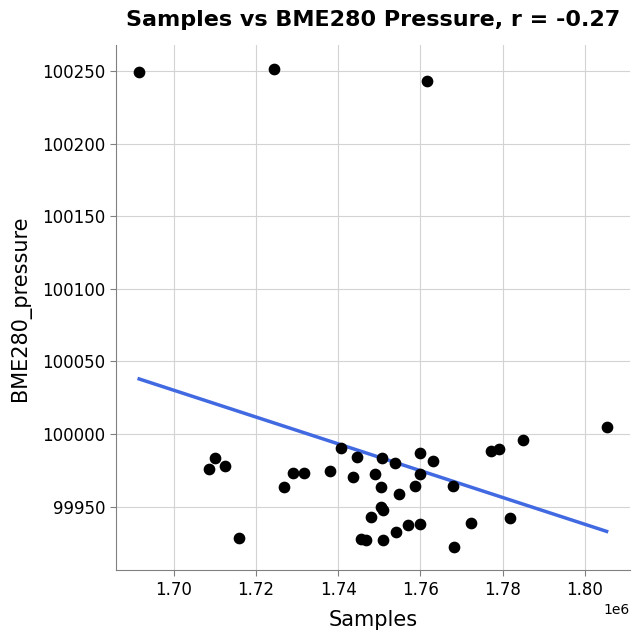

What Y value in the scatter plot is closest to 100086?

100004.6